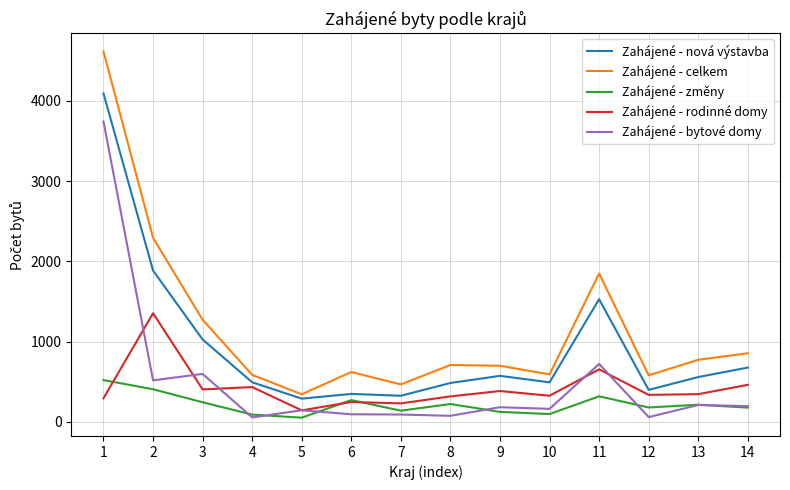

Which series has the largest range (max minus min)?

Zahájené - celkem